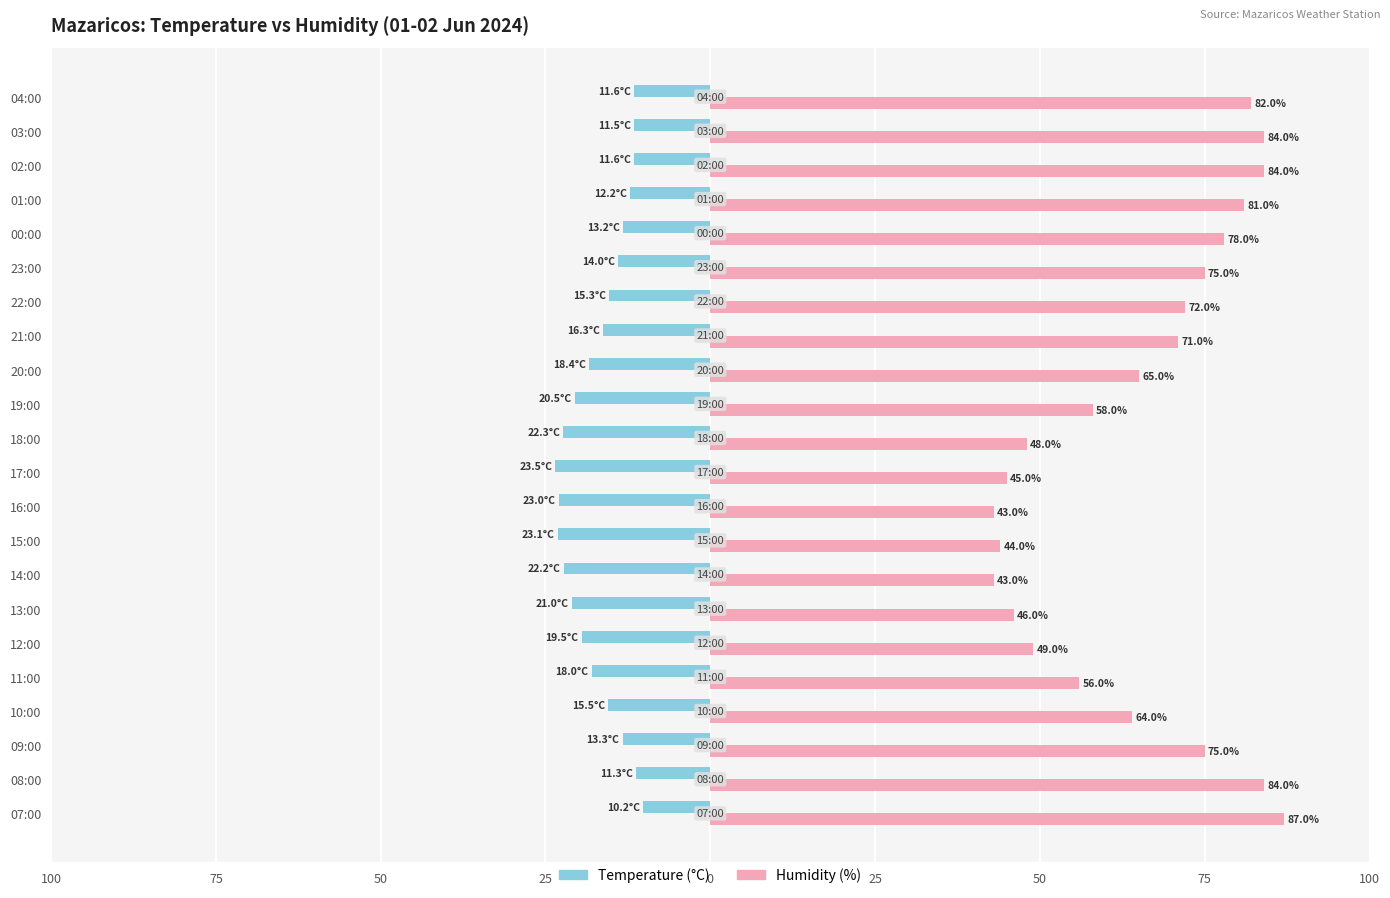

What is the difference between the maximum and minimum values in the Temperature (°C) series?

13.3